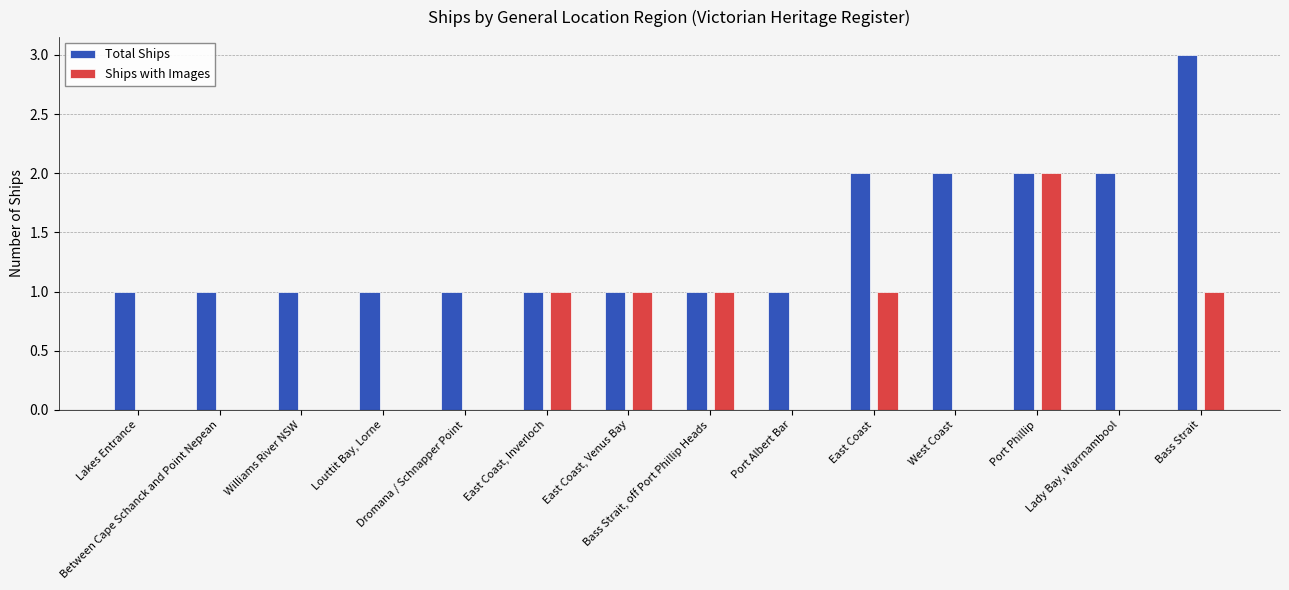

Are the bars grouped side by side (vs. stacked)?

Yes